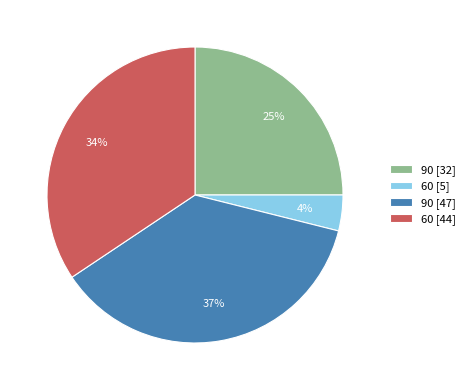

What is the largest slice in the pie chart?

90 [47]